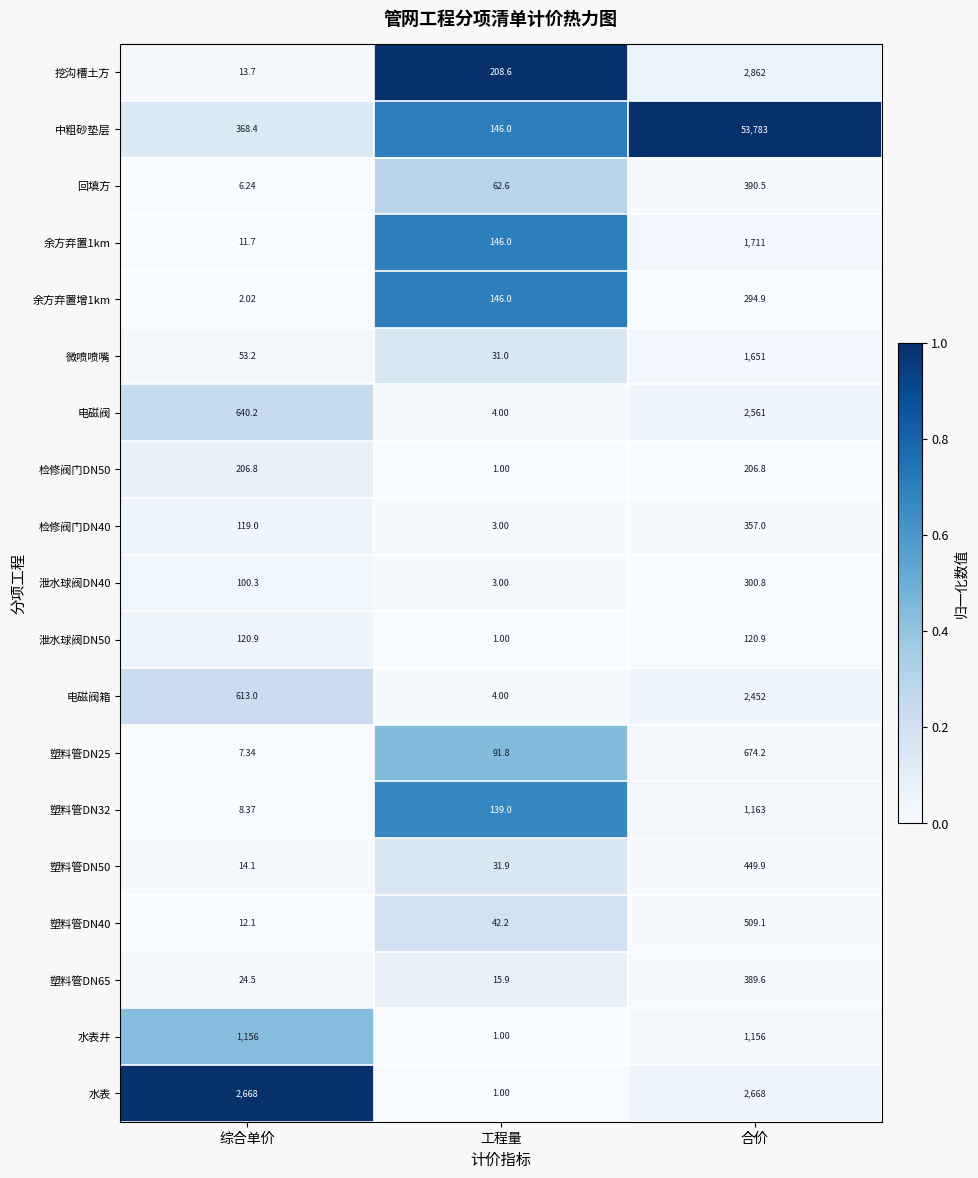

Where is 塑料管DN65 nearest to the value 202?

综合单价